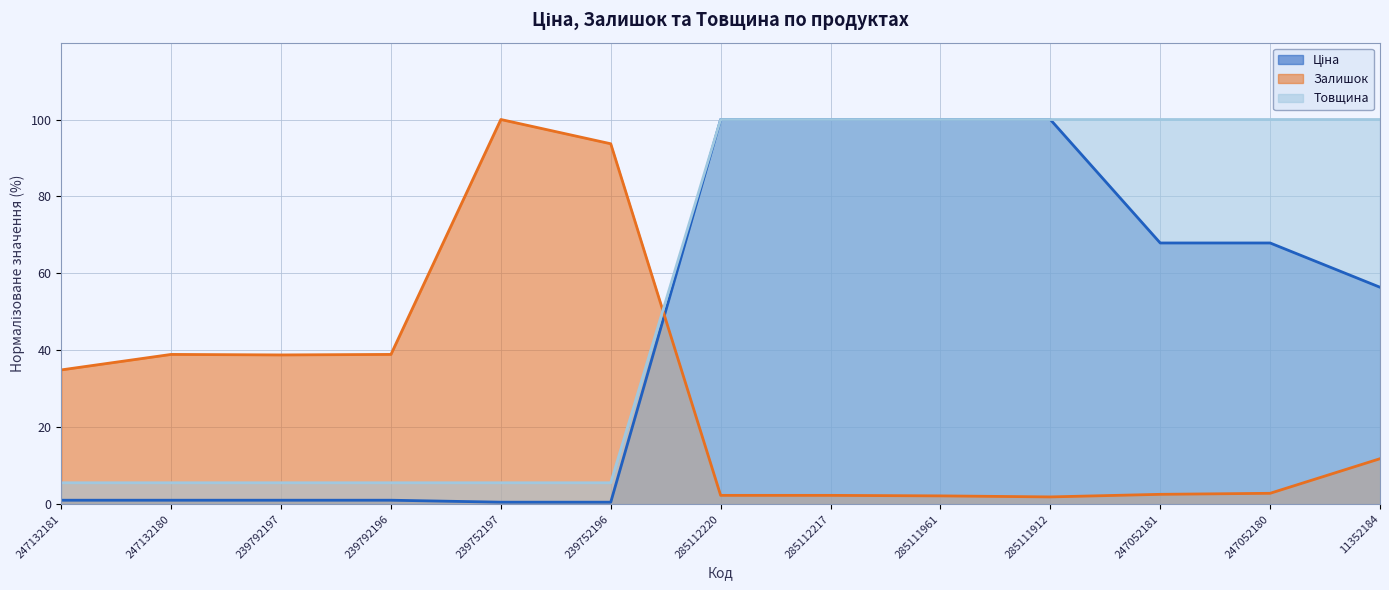

What is the difference between the Товщина values at 285112217 and 239792197?

94.4